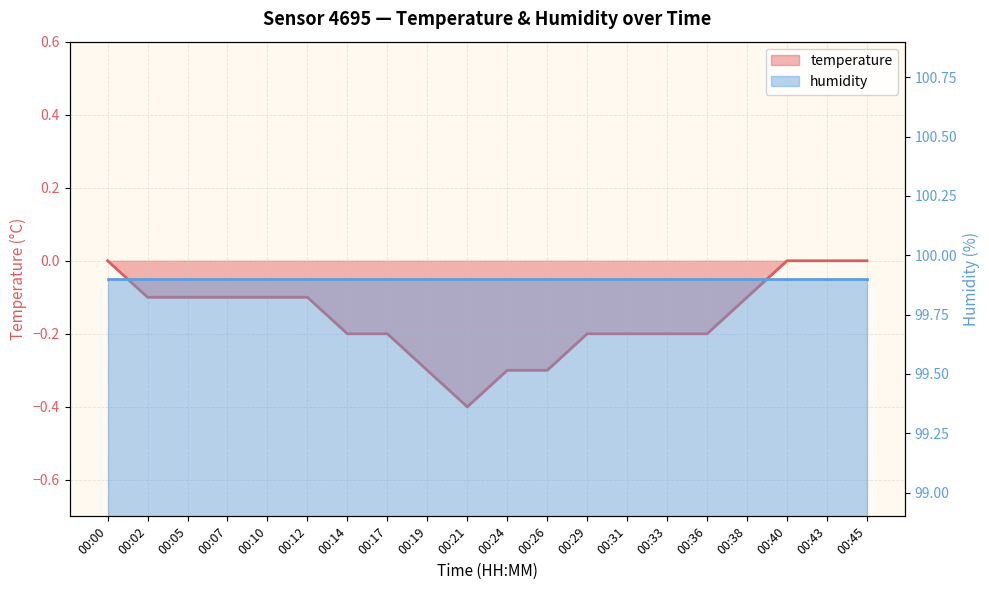

Reading left to right, transcribe all the data shown in this chart.

temperature: 0.0	-0.1	-0.1	-0.1	-0.1	-0.1	-0.2	-0.2	-0.3	-0.4	-0.3	-0.3	-0.2	-0.2	-0.2	-0.2	-0.1	0.0	0.0	0.0
humidity: 99.9	99.9	99.9	99.9	99.9	99.9	99.9	99.9	99.9	99.9	99.9	99.9	99.9	99.9	99.9	99.9	99.9	99.9	99.9	99.9